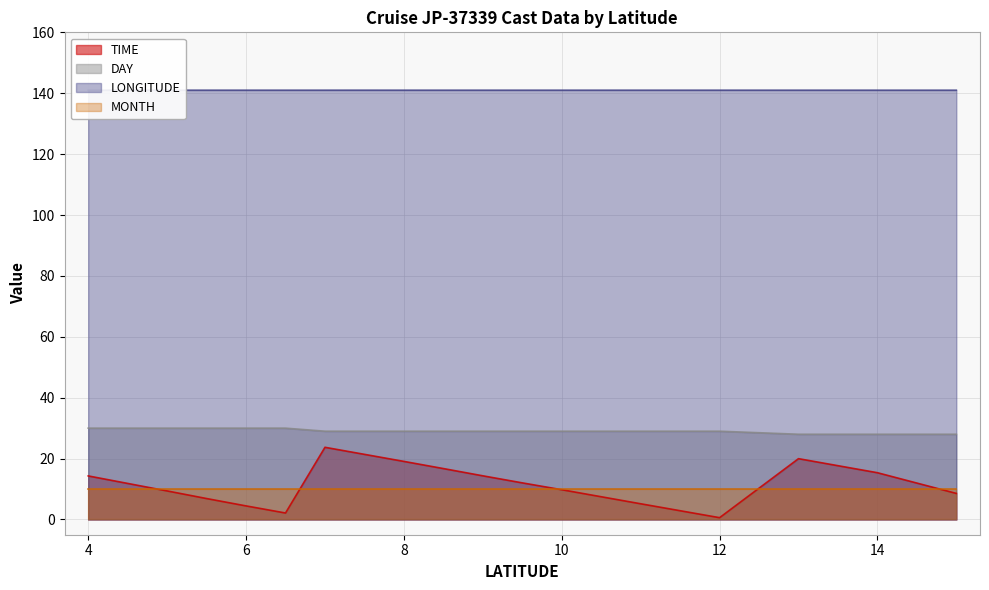

Is the value of DAY at 6.5 greater than the value of TIME at 14.0?

Yes